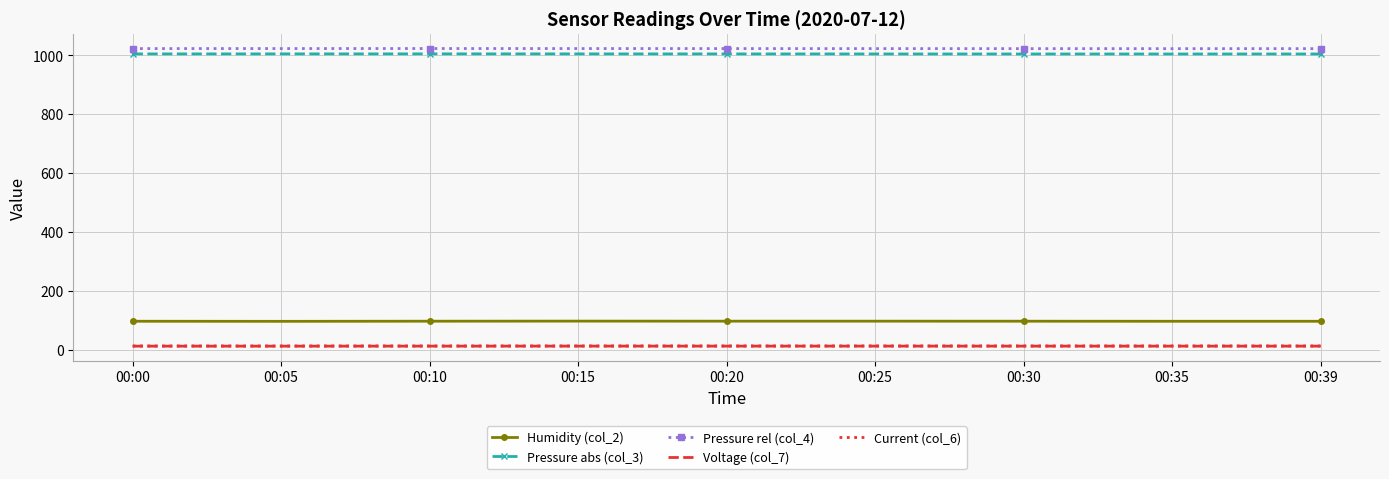

True or false: Pressure abs (col_3) and Pressure rel (col_4) cross at least once.

False